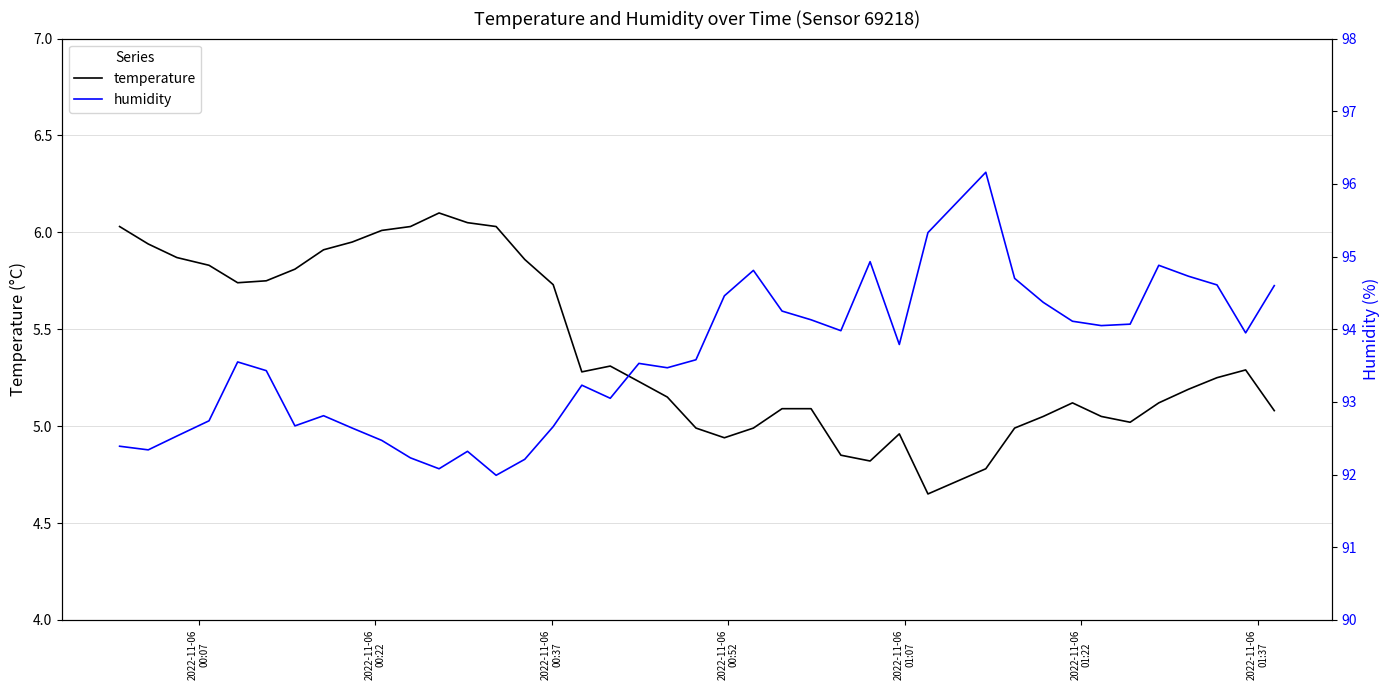

What is the maximum value for temperature?

6.1